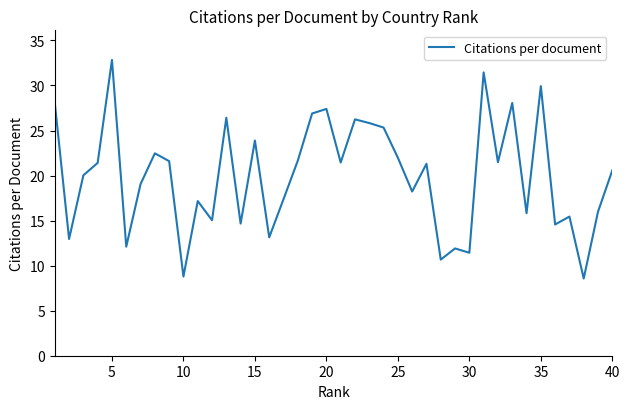

How many distinct data groups are displayed?

1